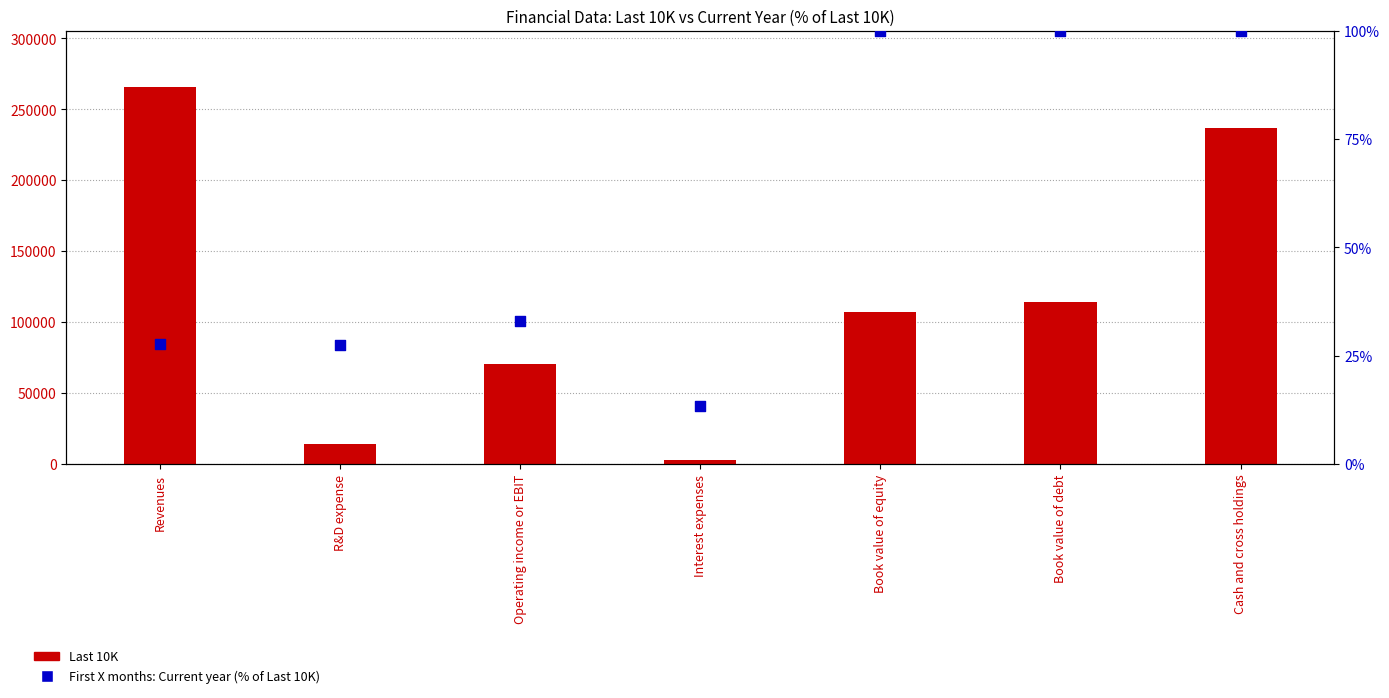

Which series has the largest Y range (max minus min)?

Last 10K